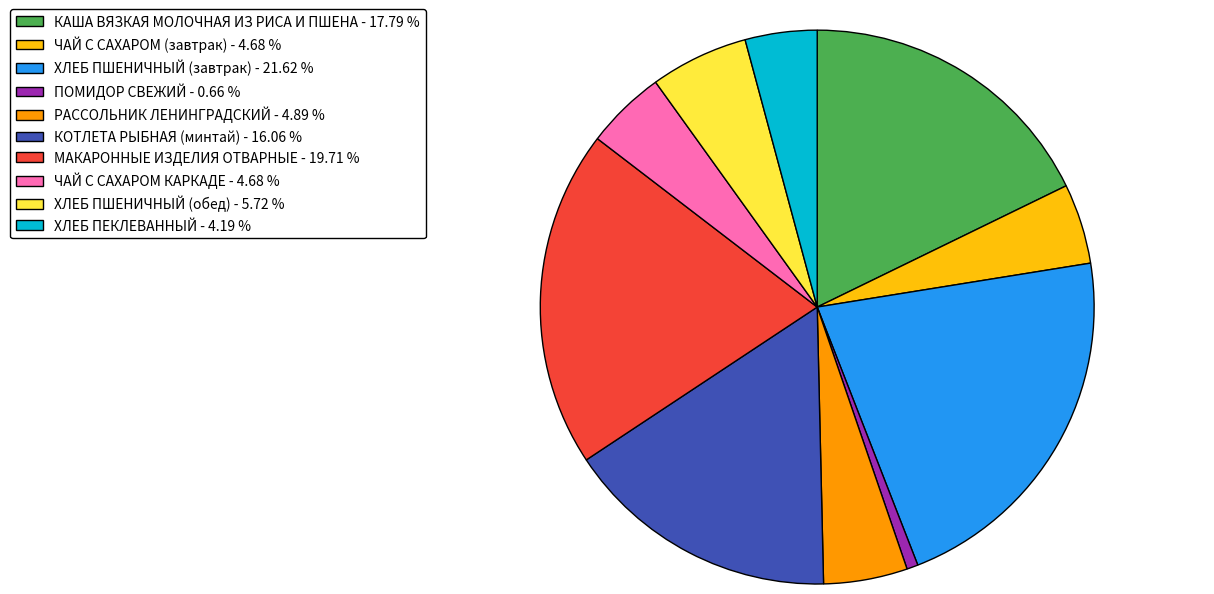

Count the number of slices in the pie.

10